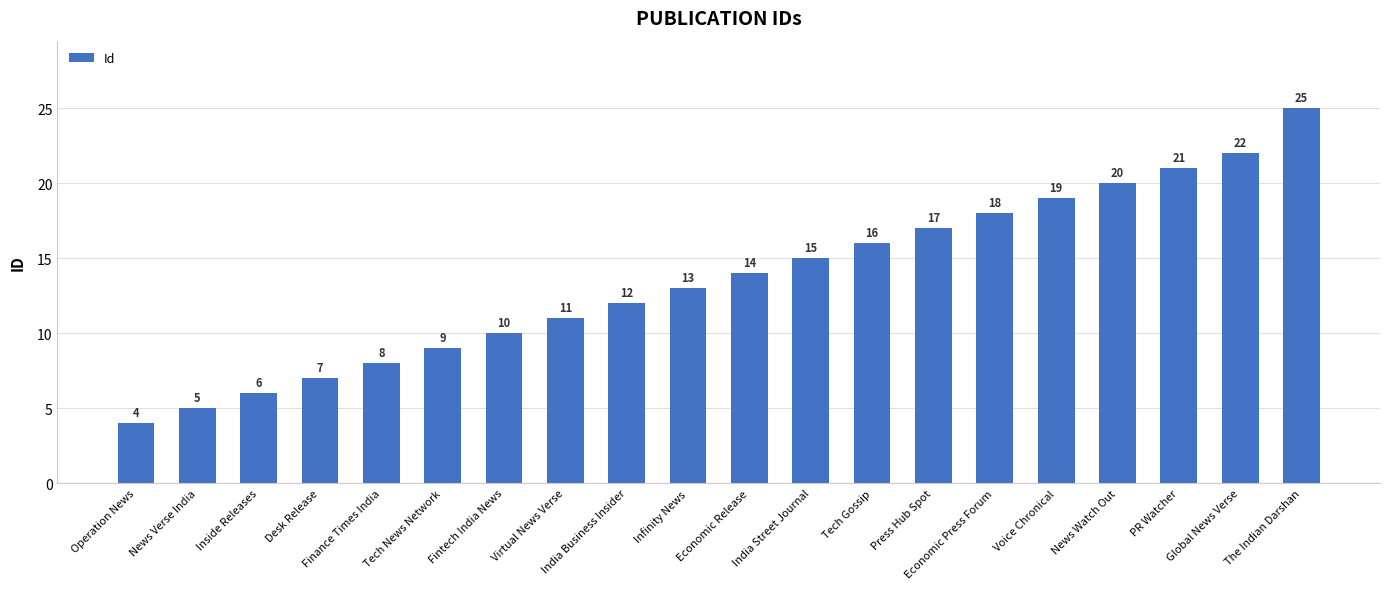

How many series are shown in this chart?

1